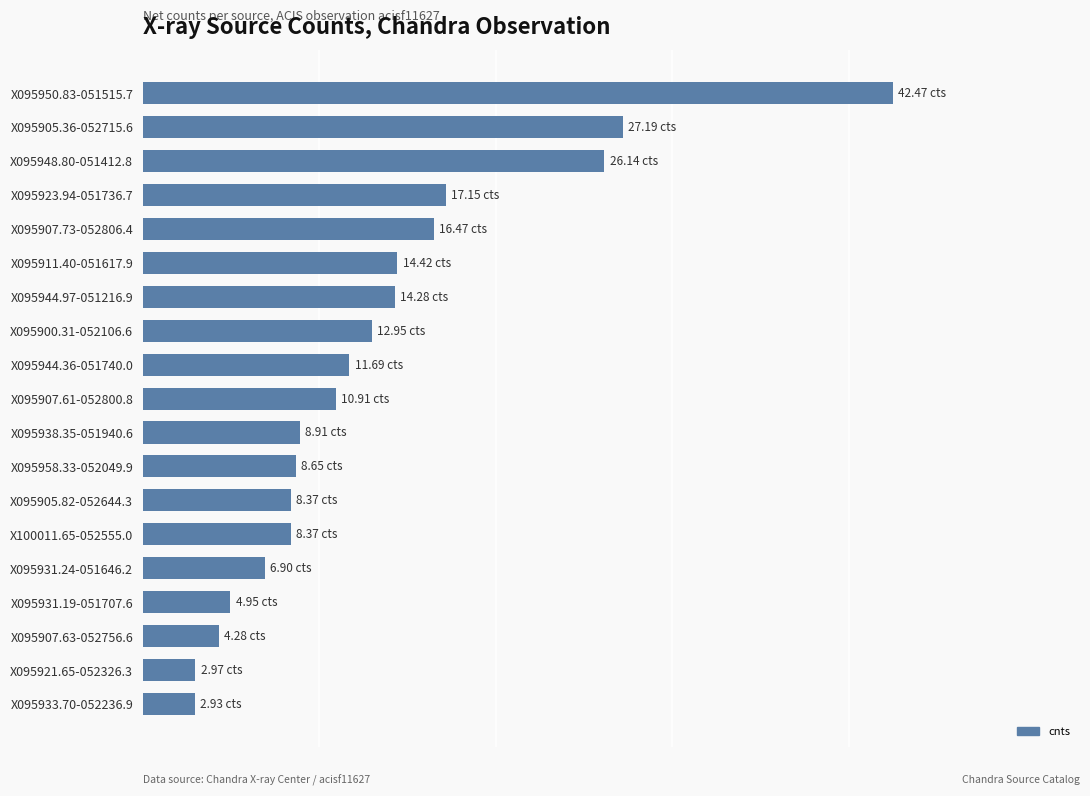

How many bars are there in total?

19